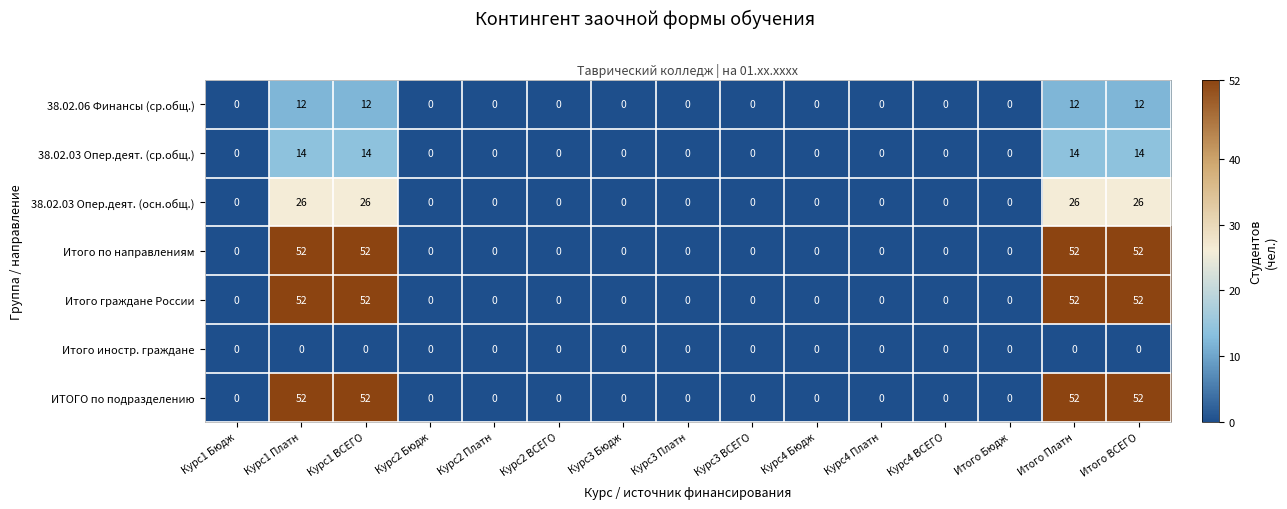

What is the average value of the 38.02.03 Опер.деят. (осн.общ.) series?

7